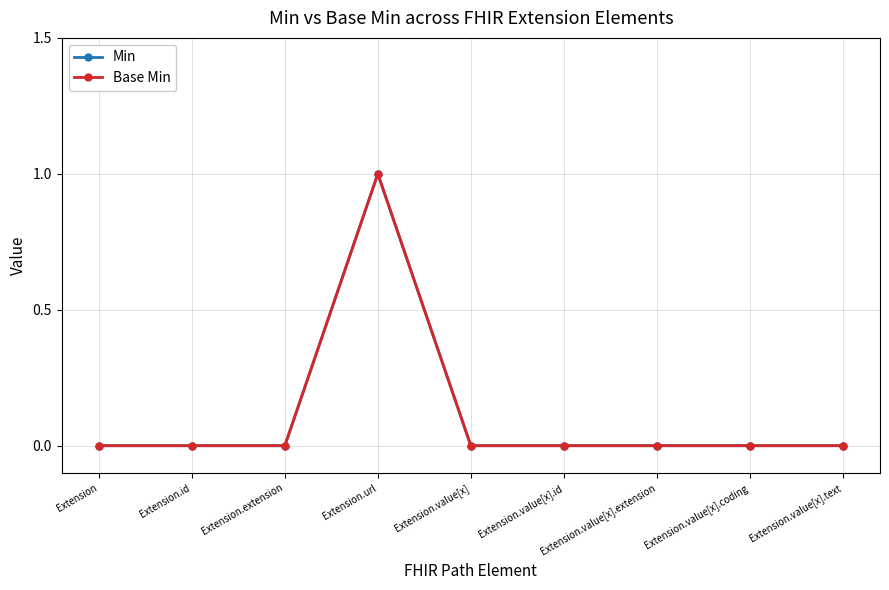

What is the highest value of the Base Min series?

1